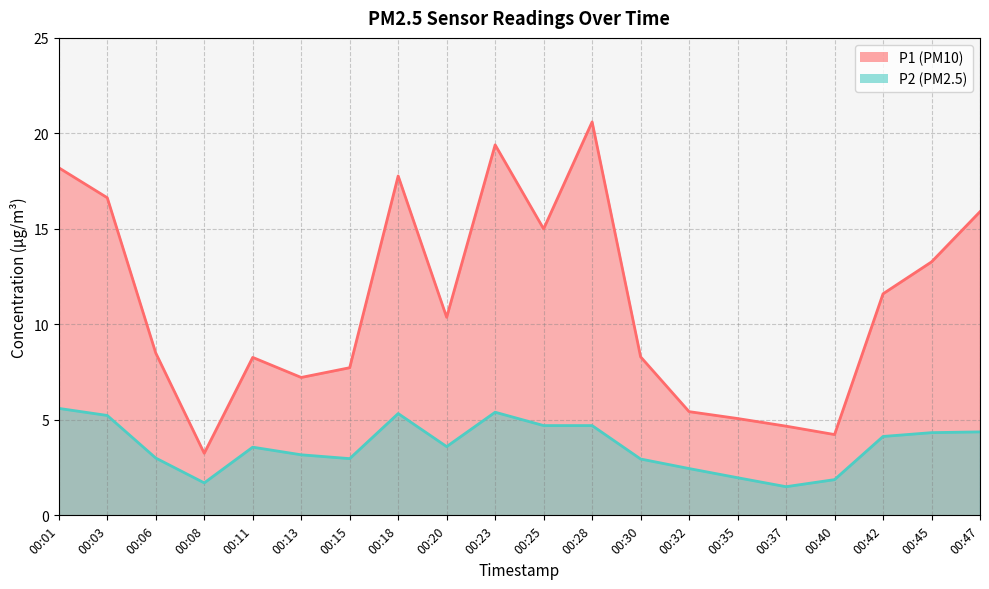

At 00:08, list the series in order from largest to smallest.

P1, P2